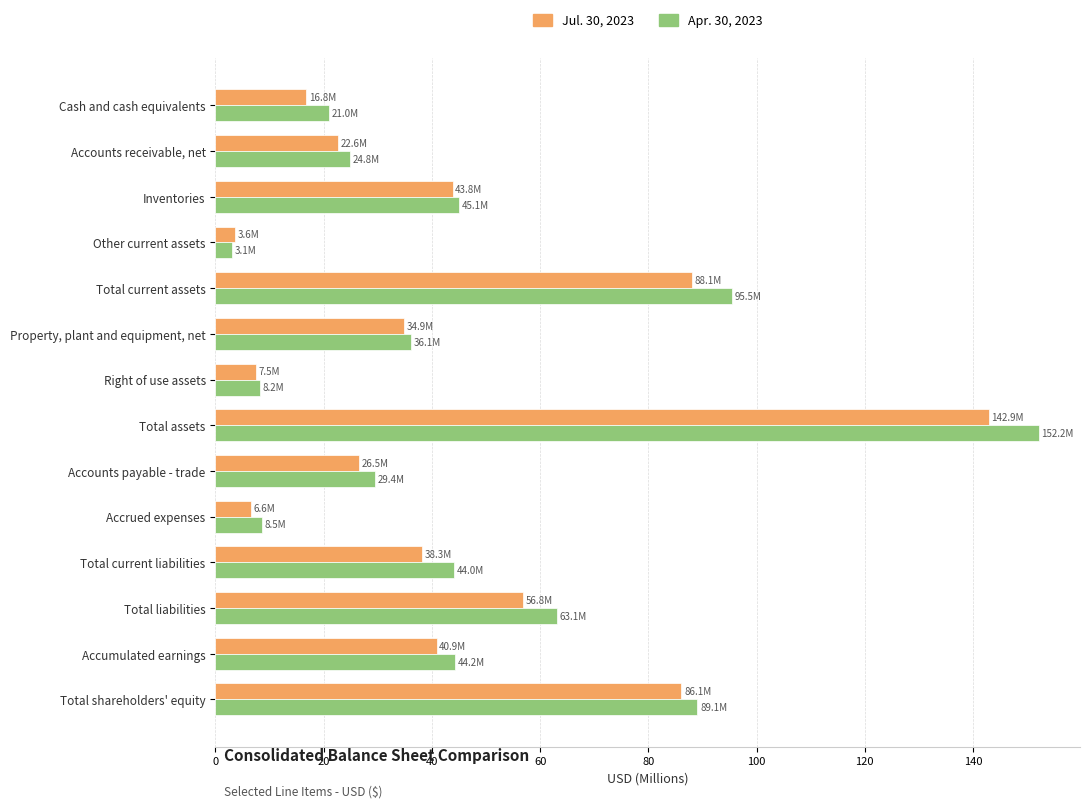

At which label does Jul. 30, 2023 reach its peak?

Total assets